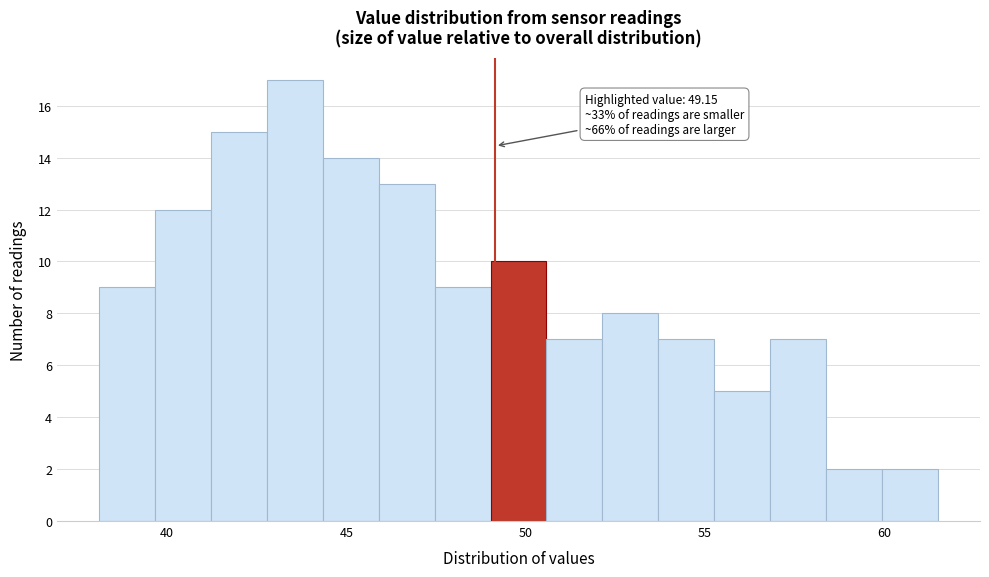

Around what value on the x-axis is the tallest bar? Give the approximate position of its centre, as read against the axis.

43.5